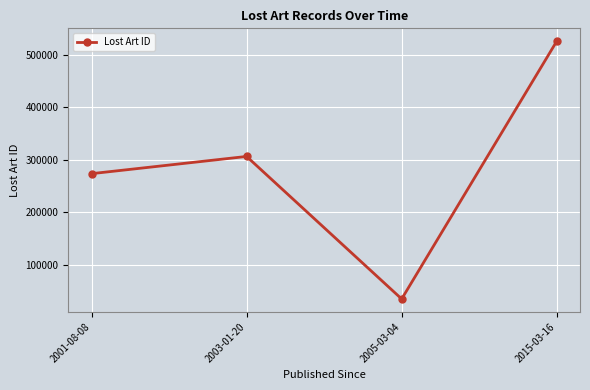

How many data points are less than 306330?

2